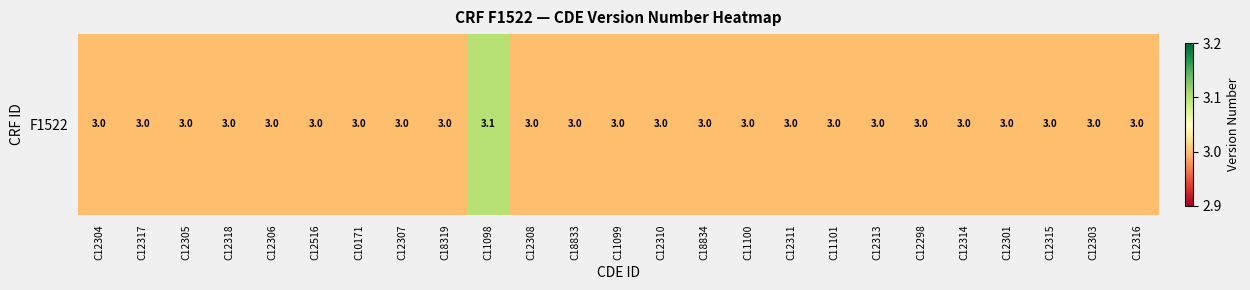

Reading left to right, transcribe all the data shown in this chart.

C12304=3.0	C12317=3.0	C12305=3.0	C12318=3.0	C12306=3.0	C12516=3.0	C10171=3.0	C12307=3.0	C18319=3.0	C11098=3.1	C12308=3.0	C18833=3.0	C11099=3.0	C12310=3.0	C18834=3.0	C11100=3.0	C12311=3.0	C11101=3.0	C12313=3.0	C12298=3.0	C12314=3.0	C12301=3.0	C12315=3.0	C12303=3.0	C12316=3.0